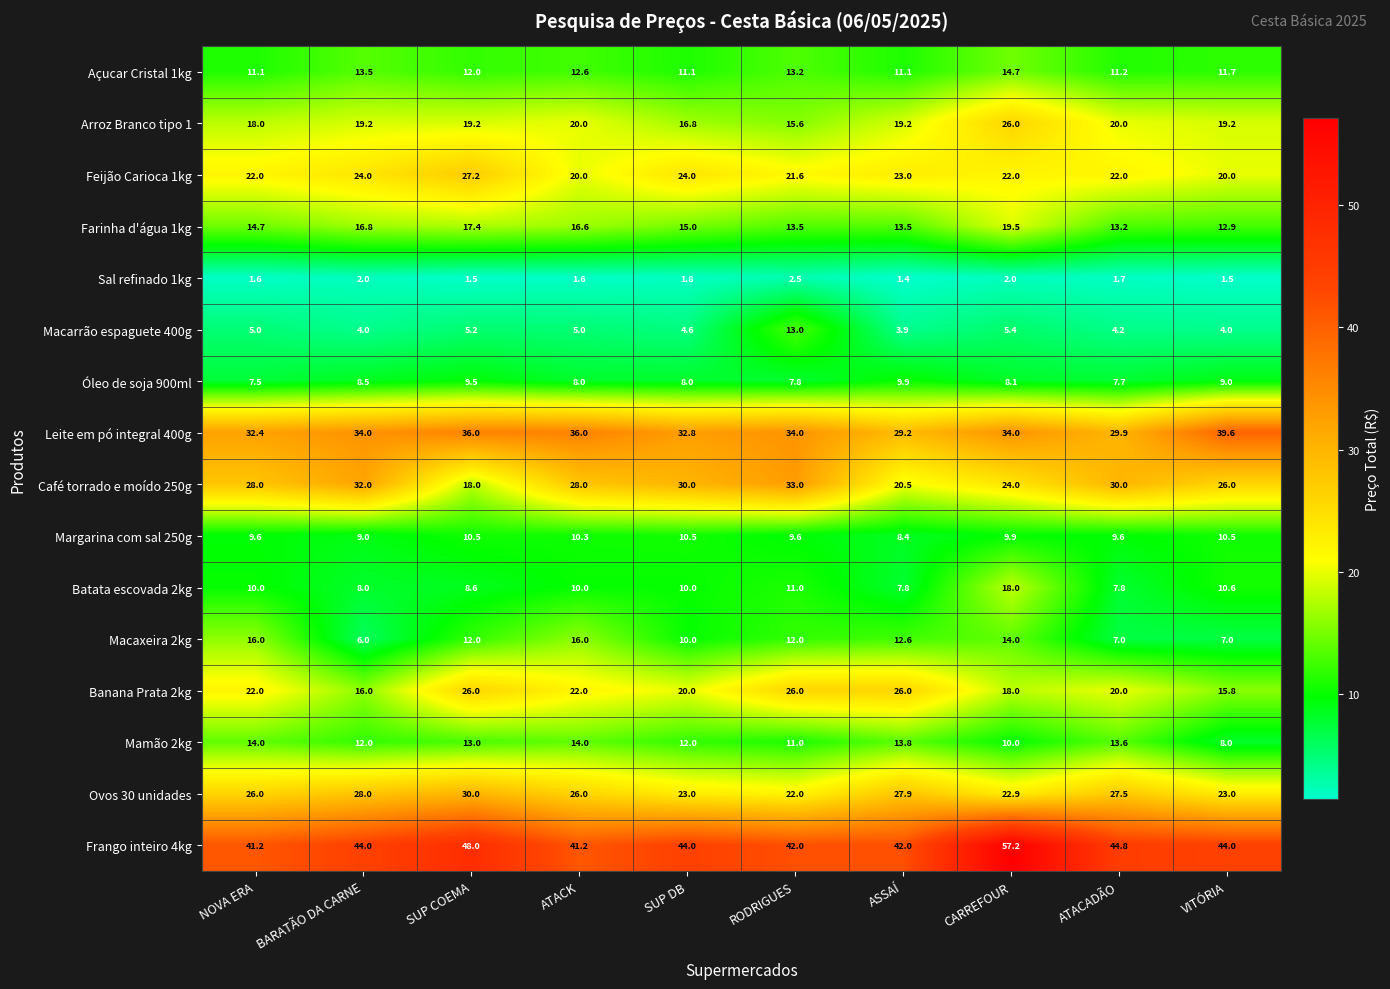

What is the minimum value shown in the chart?

1.4